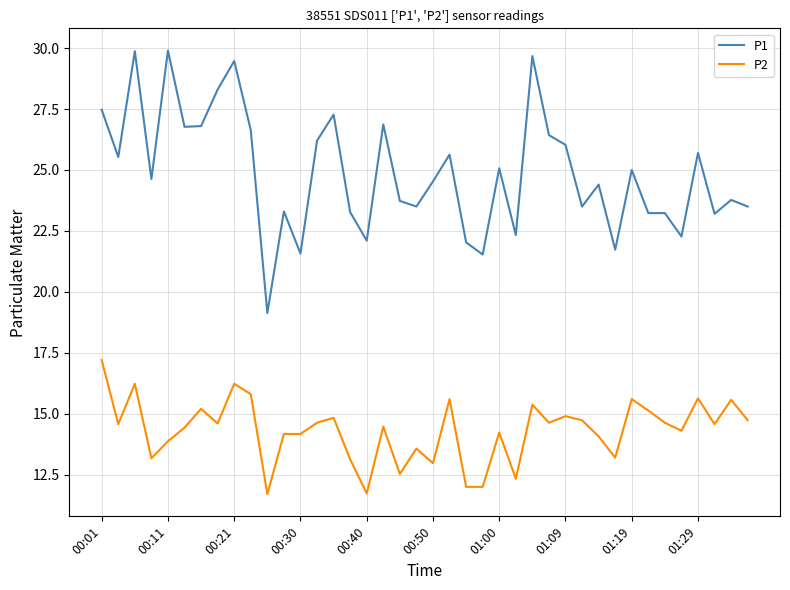

Is this an area chart (filled region under the line)?

No